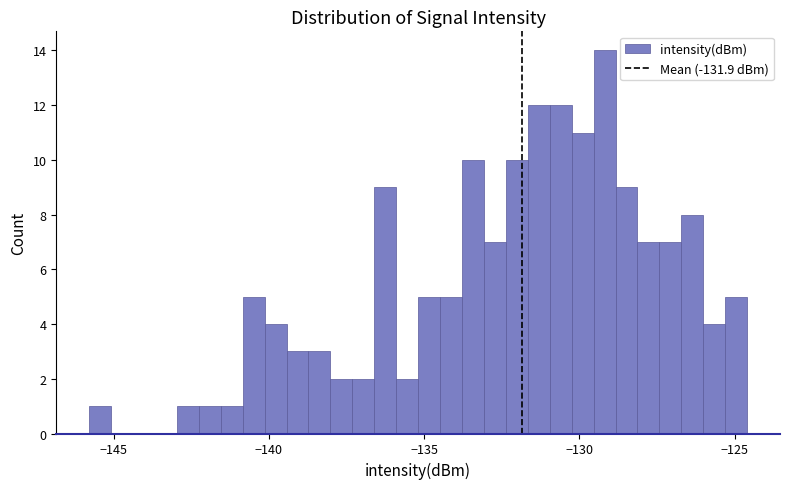

Around what value on the x-axis is the tallest bar? Give the approximate position of its centre, as read against the axis.

-129.0